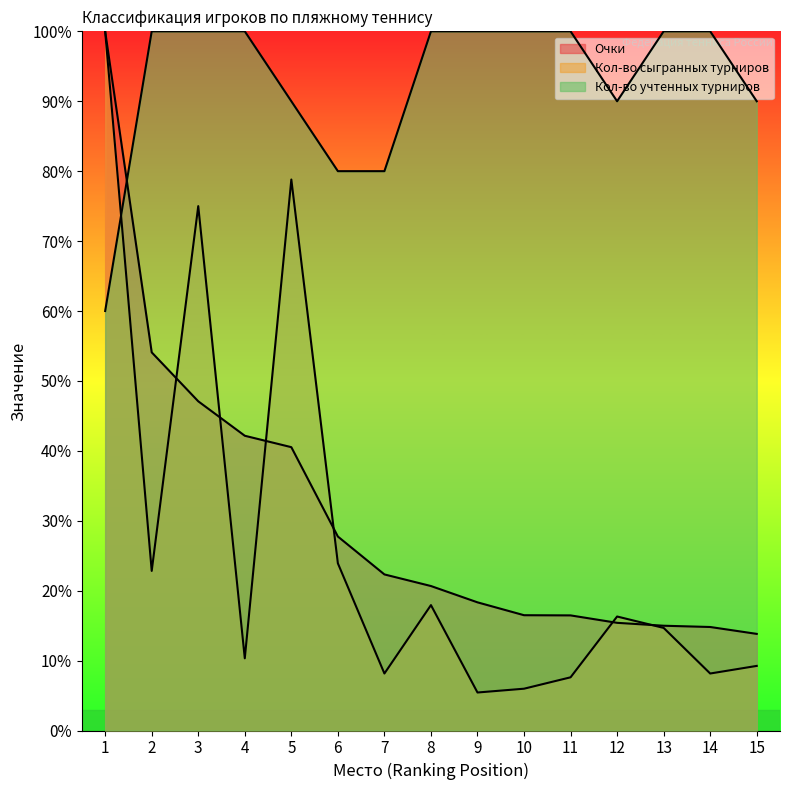

At which label does Кол-во учтенных турниров reach its peak?

2